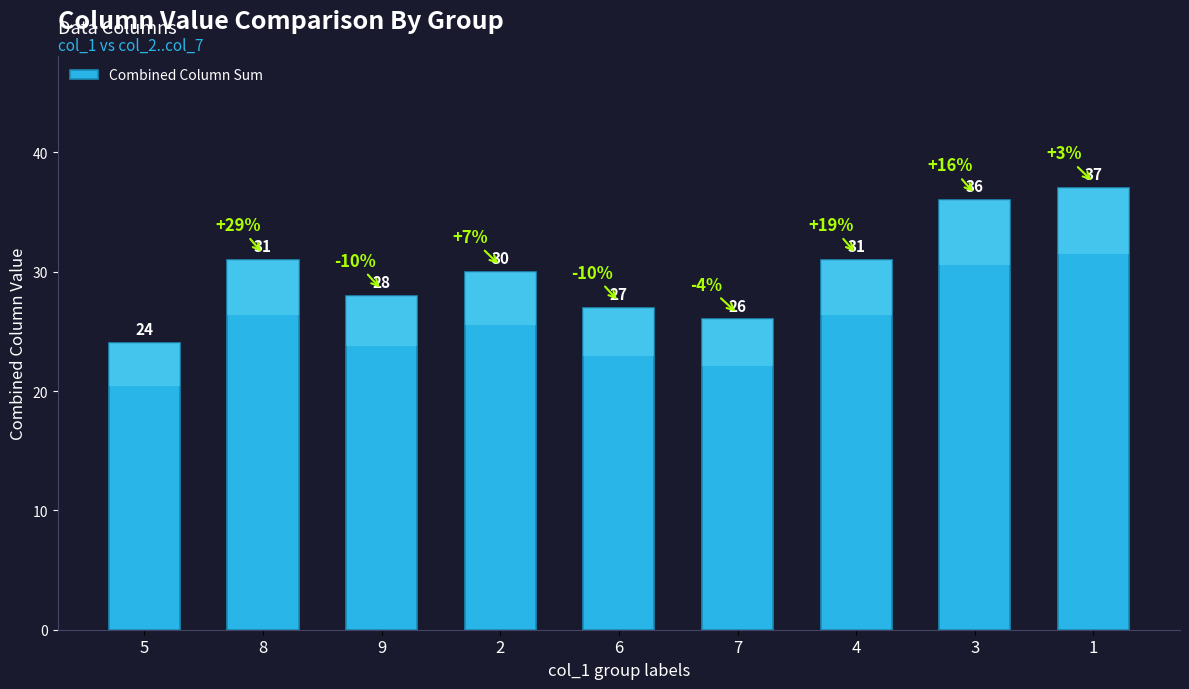

Read the value at 3.

36